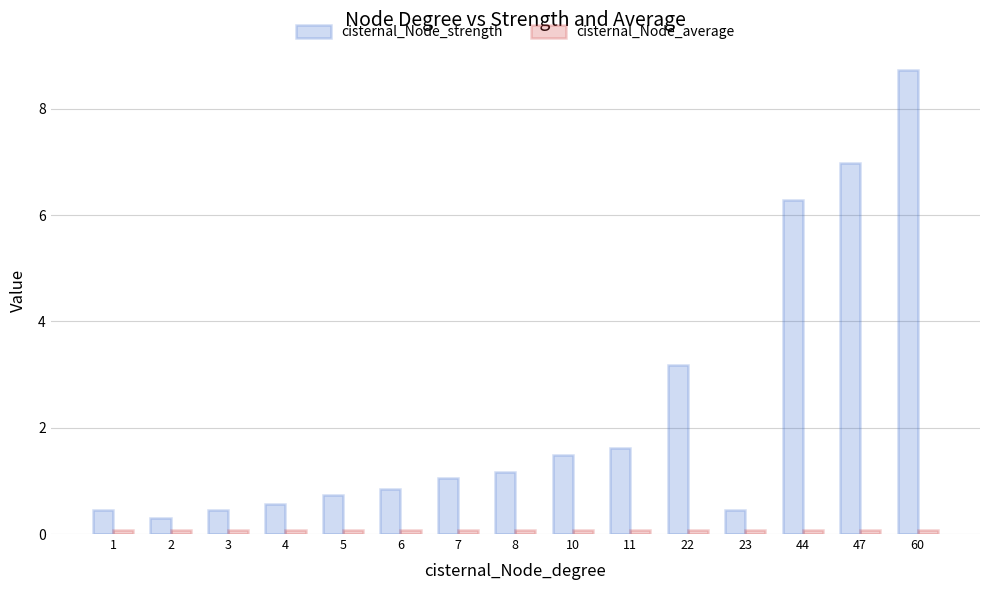

What is the difference between the second highest and second lowest values in the cisternal_Node_strength series?

6.5